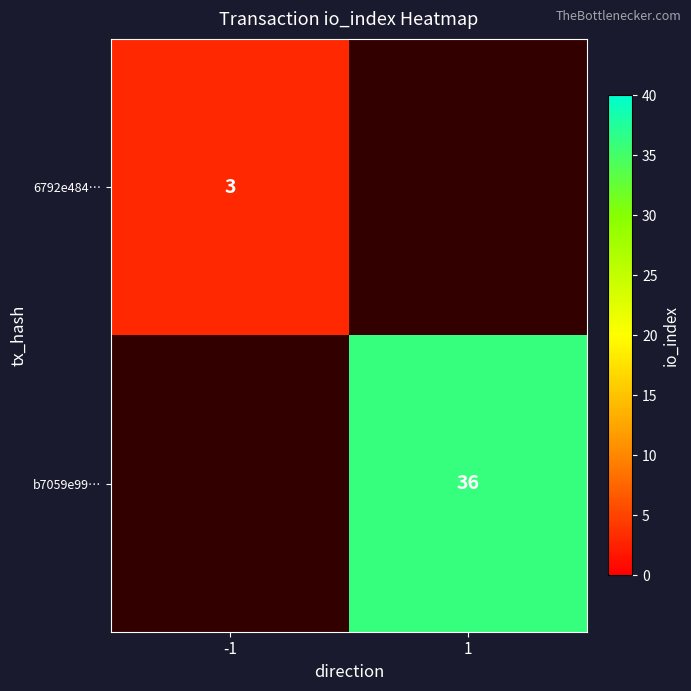

True or false: 6792e484… has a value of 3 at -1.

True